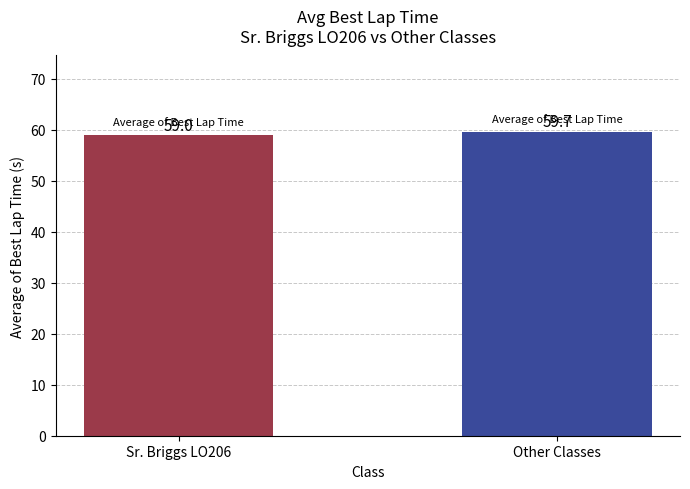

List the labels in order of value, smallest first.

Sr. Briggs LO206, Other Classes